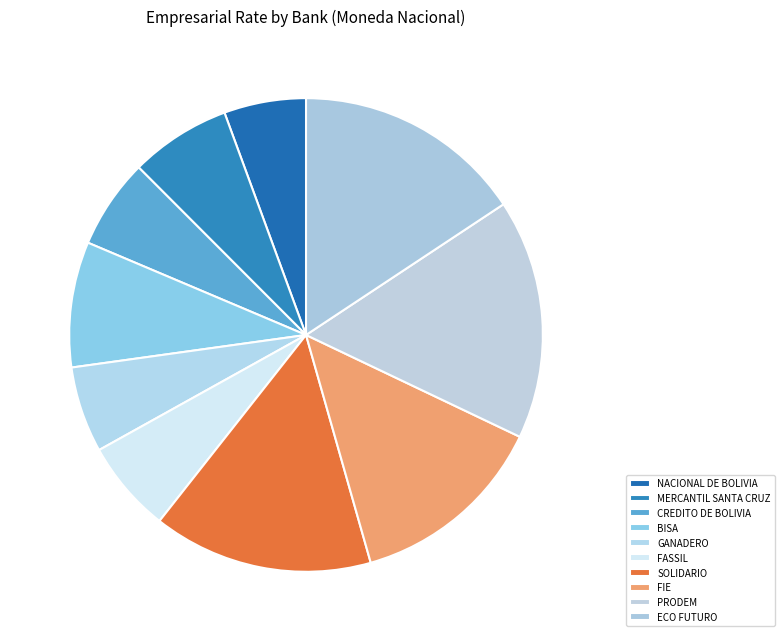

Which category has the biggest portion of the pie?

PRODEM